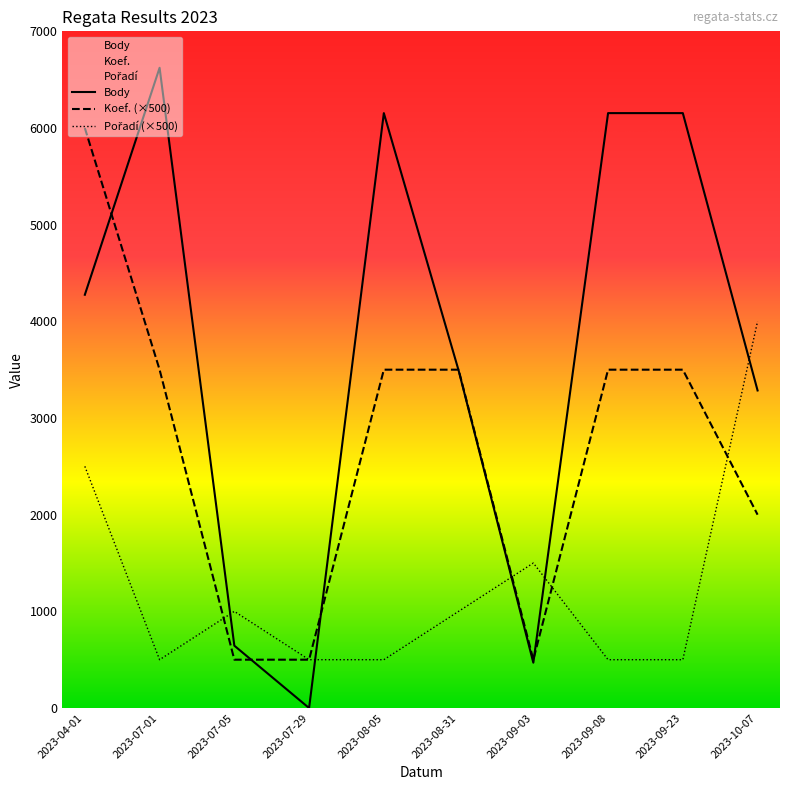

Reading left to right, list all the values displayed in this chart.

Body: 4275	6623	645	0	6154	3493	469	6154	6154	3285
Koef.: 6000	3500	500	500	3500	3500	500	3500	3500	2000
Pořadí: 2500	500	1000	500	500	1000	1500	500	500	4000